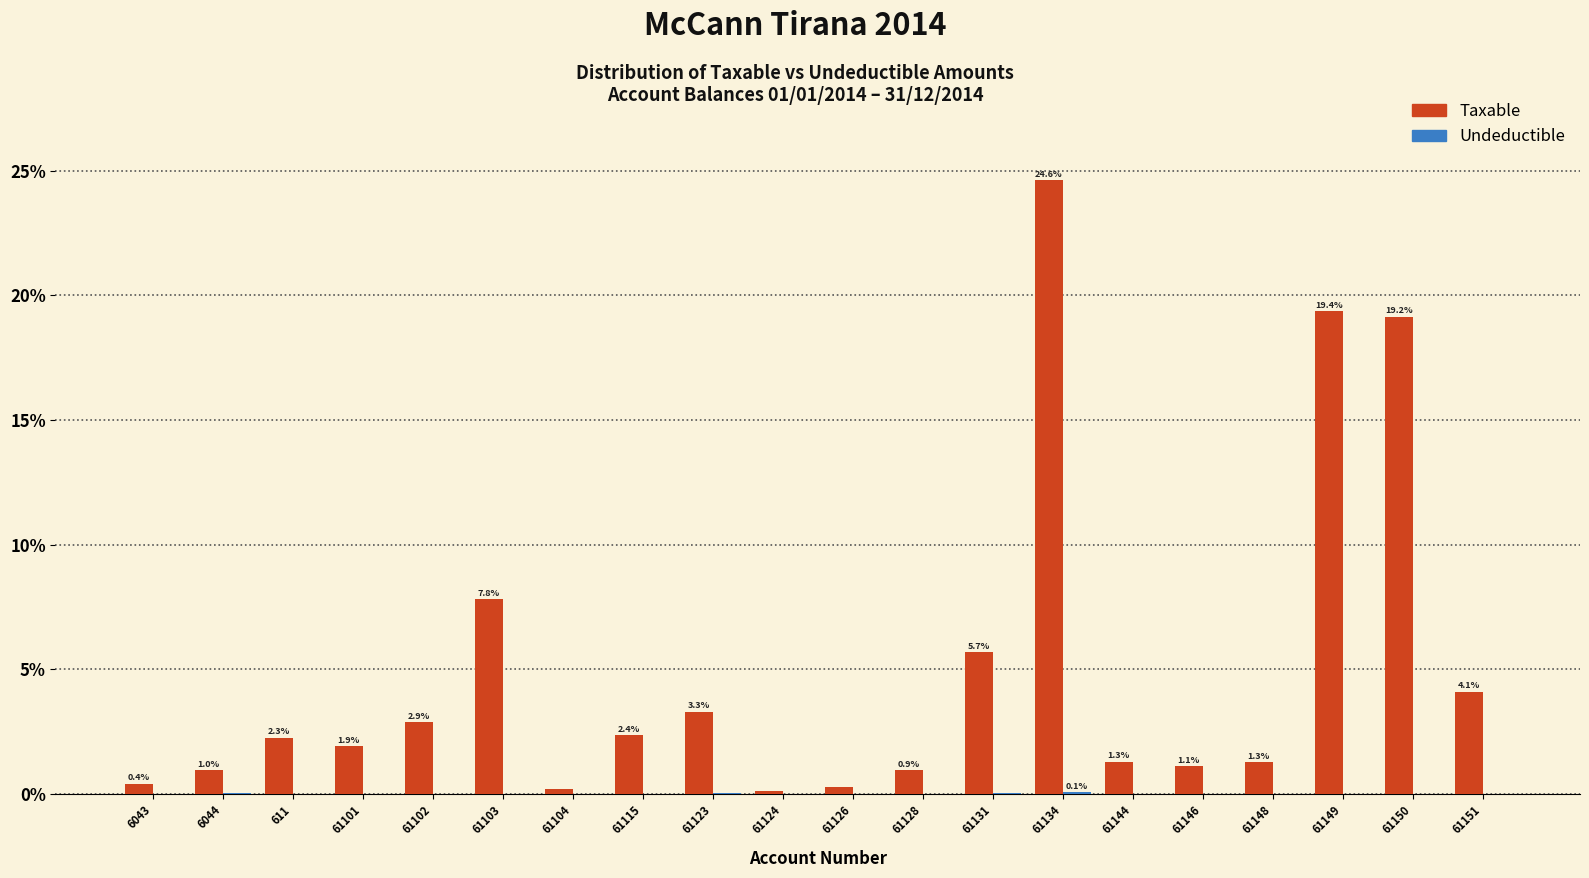

Which series has the largest total across all categories?

Taxable